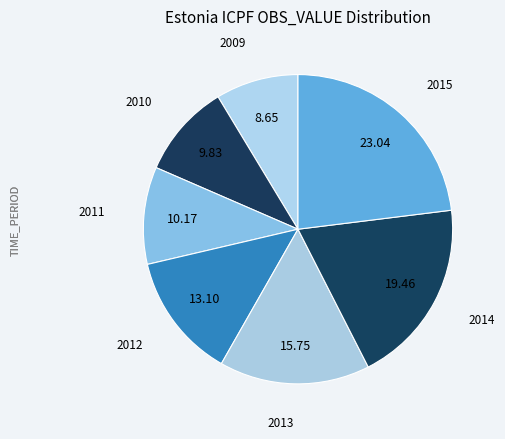

Is there any slice that represents more than half of the pie?

No